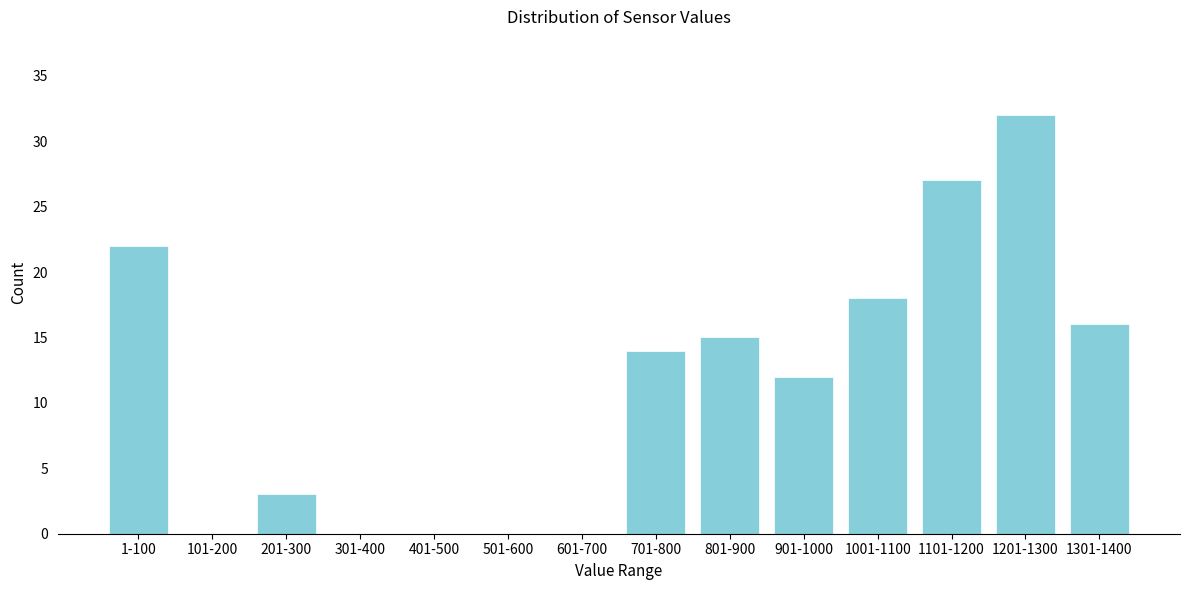

Reading left to right, extract all data points from this chart.

1-100=22	101-200=0	201-300=3	301-400=0	401-500=0	501-600=0	601-700=0	701-800=14	801-900=15	901-1000=12	1001-1100=18	1101-1200=27	1201-1300=32	1301-1400=16